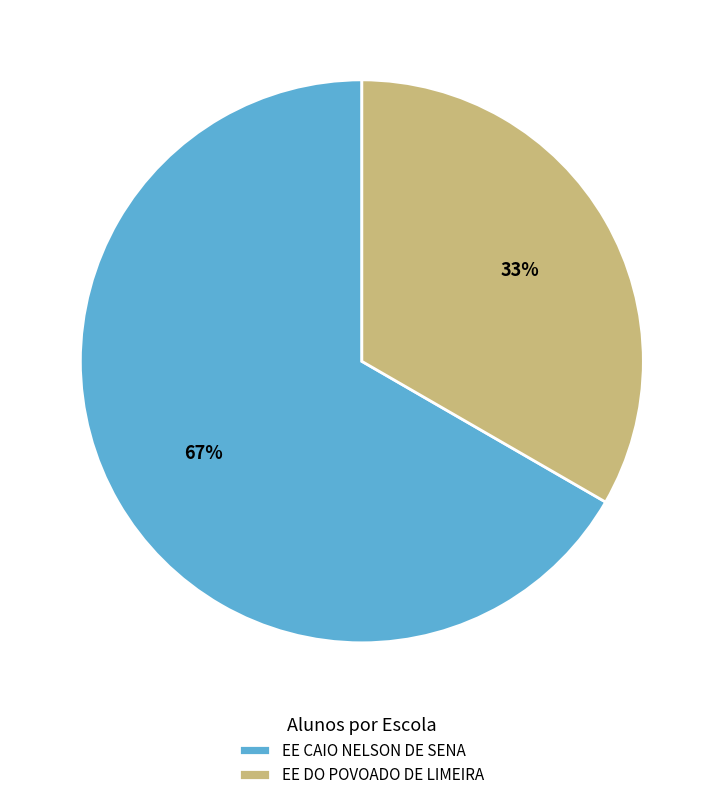

Is there any slice that represents more than half of the pie?

Yes